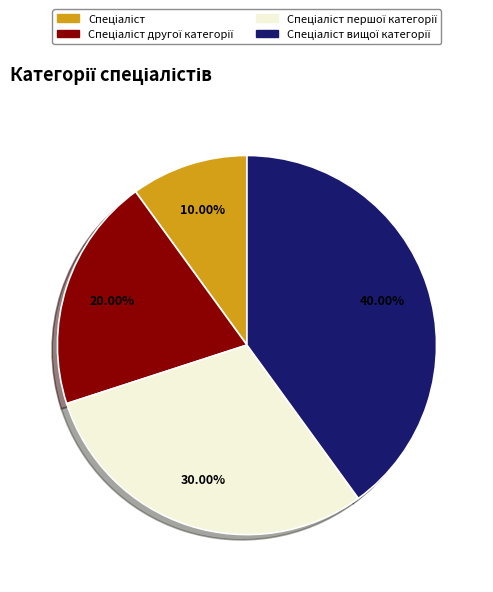

Is there any slice that represents more than half of the pie?

No